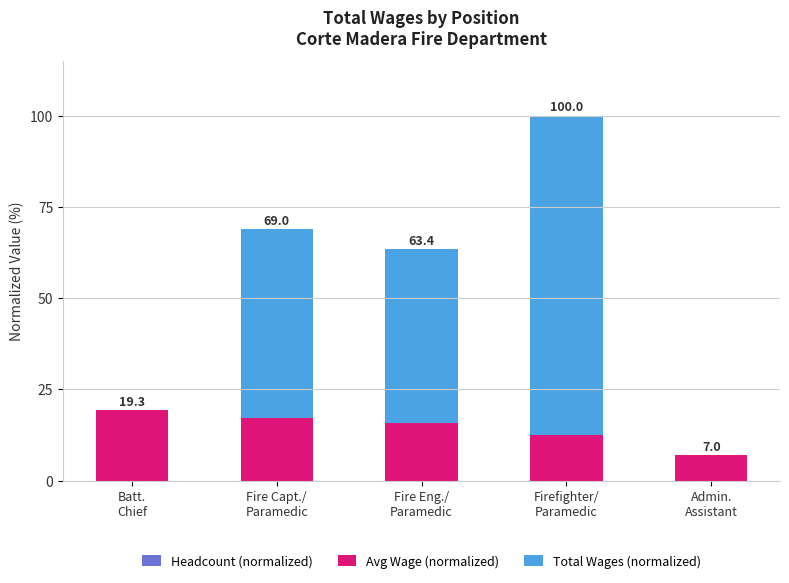

Are the bars horizontal?

No